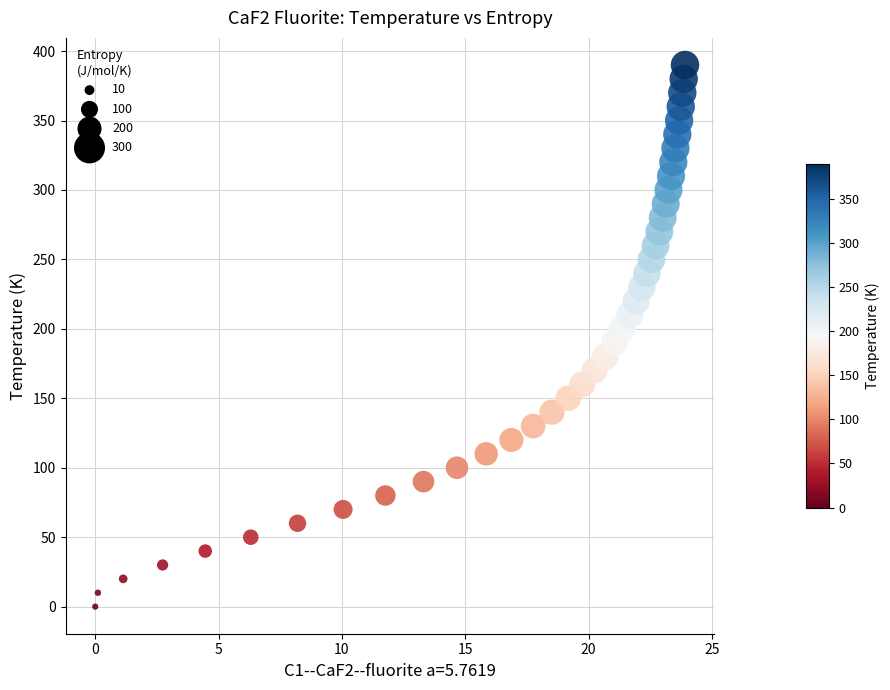

What is the range of Y values (max minus min)?

390